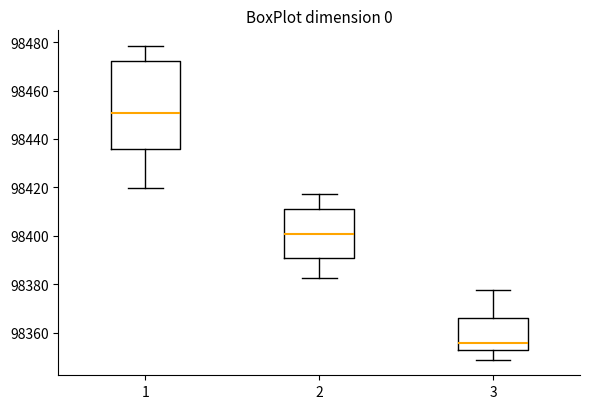

Comparing the boxes themselves (not the whiskers), which one is the tallest?

1